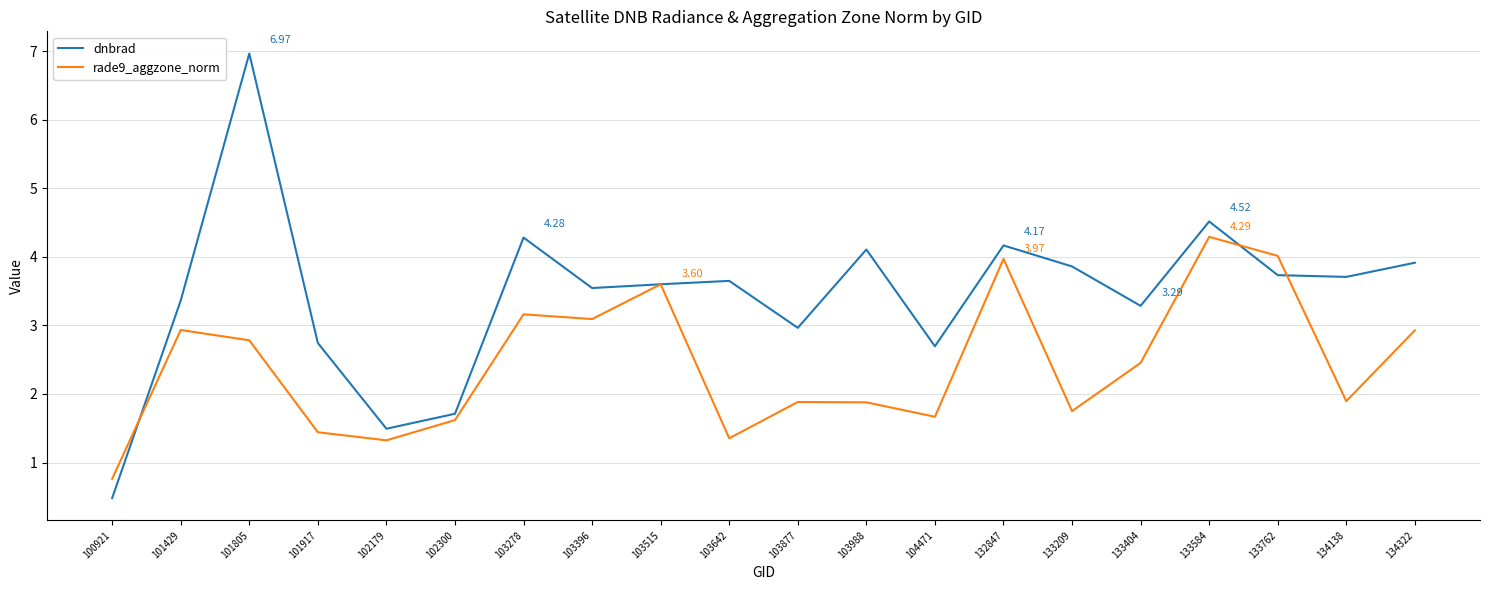

What is the average value of the rade9_aggzone_norm series?

2.4